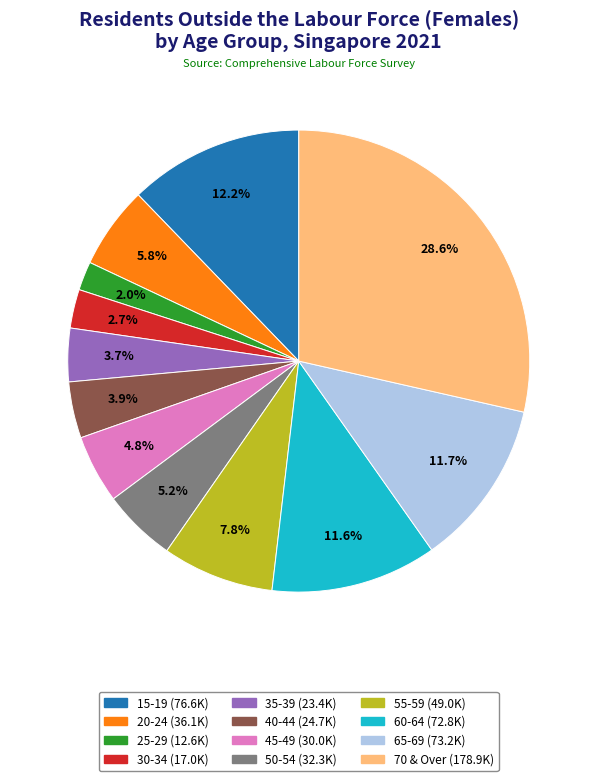

What is the total percentage of 45-49 and 65-69?

16.5%